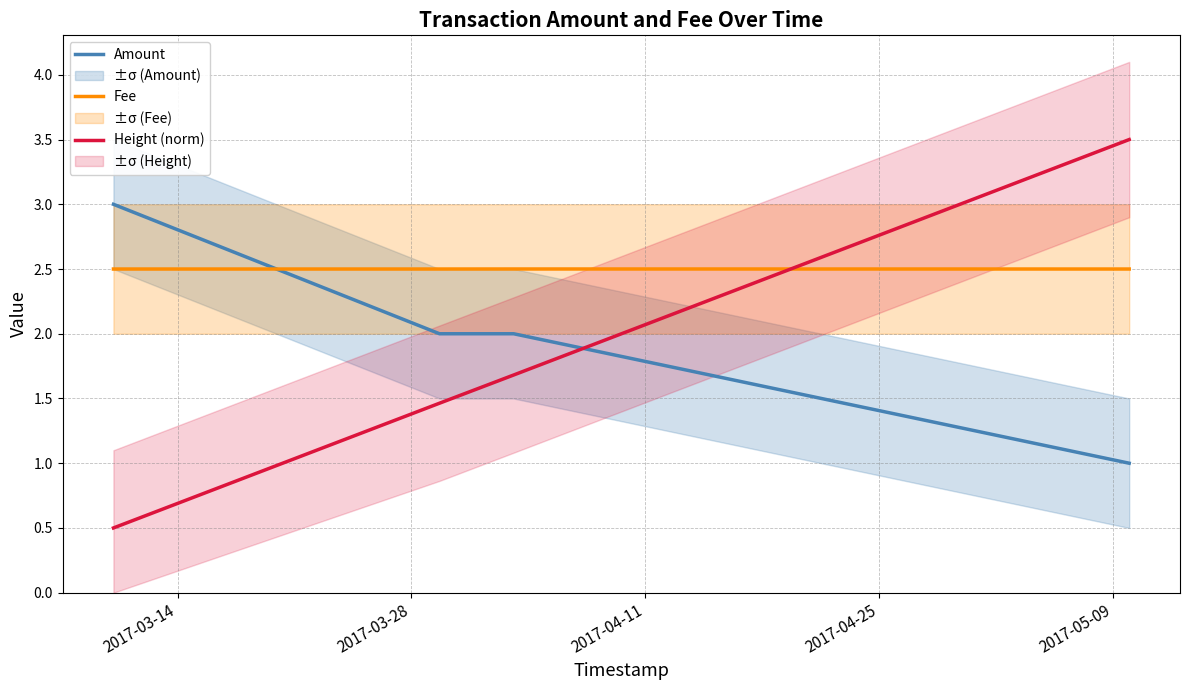

Which series ends up on top after the final intersection of Amount and Fee?

Fee